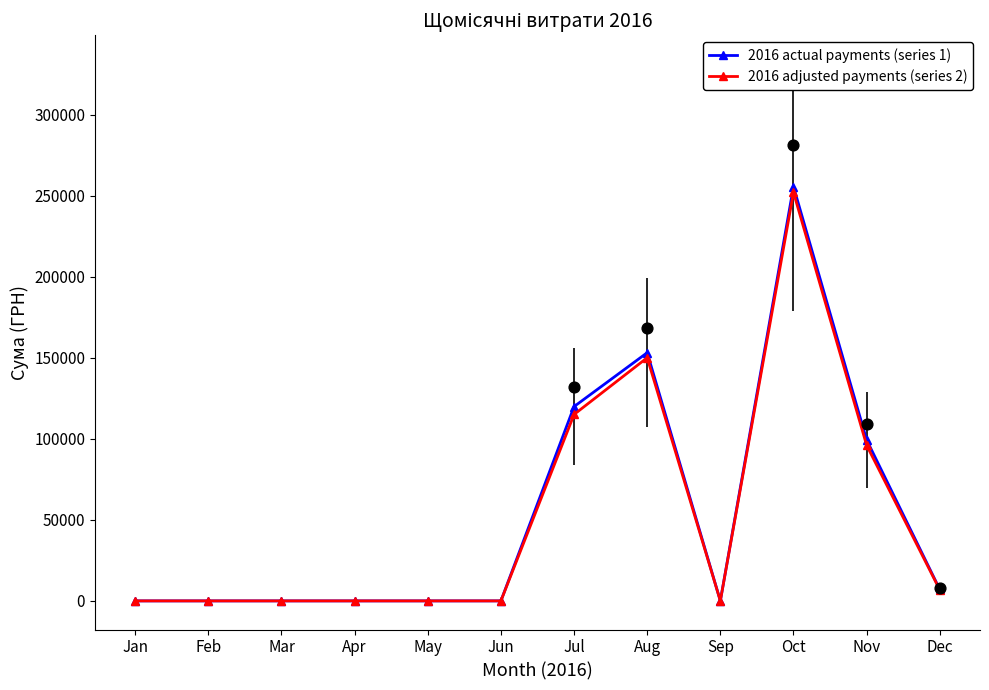

Is the value of 2016 adjusted payments (series 2) at Oct greater than the value of 2016 actual payments (series 1) at Mar?

Yes